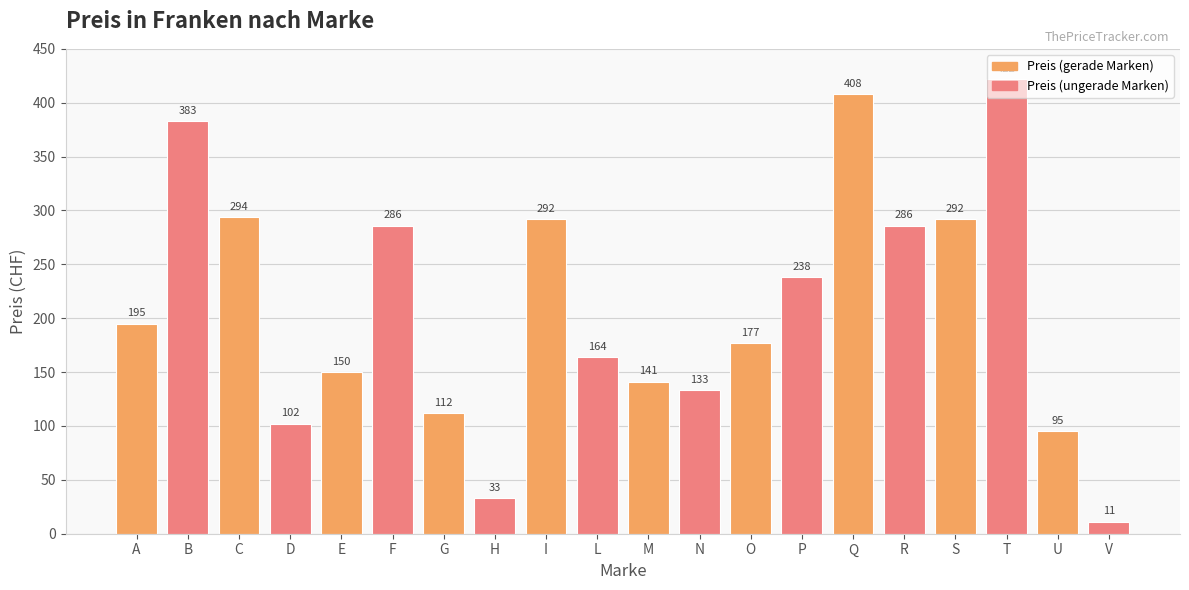

Reading left to right, transcribe all the data shown in this chart.

195	383	294	102	150	286	112	33	292	164	141	133	177	238	408	286	292	422	95	11